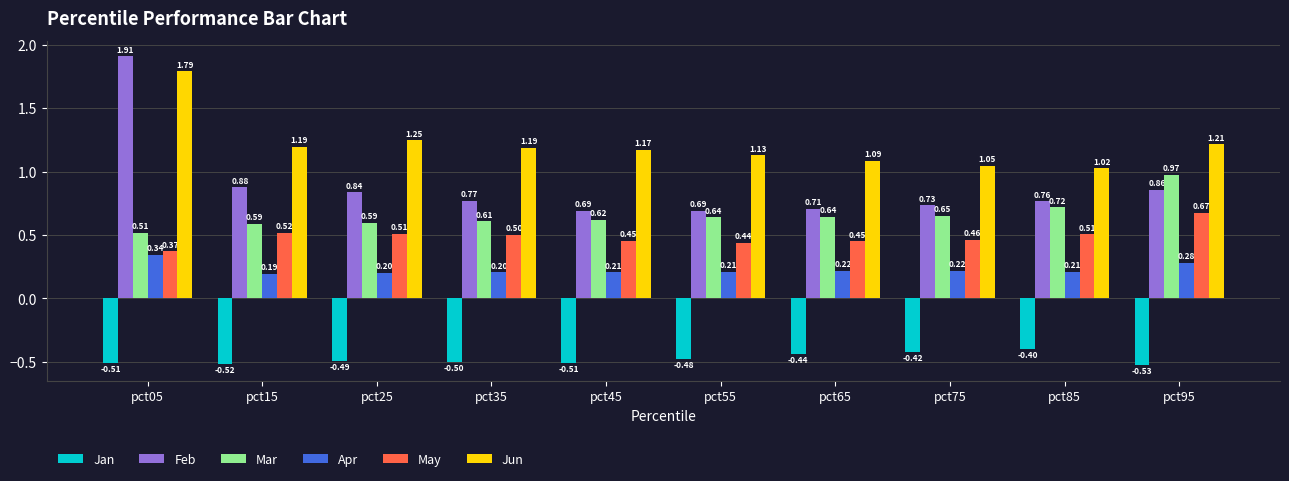

What is the sum of all May values?

4.9